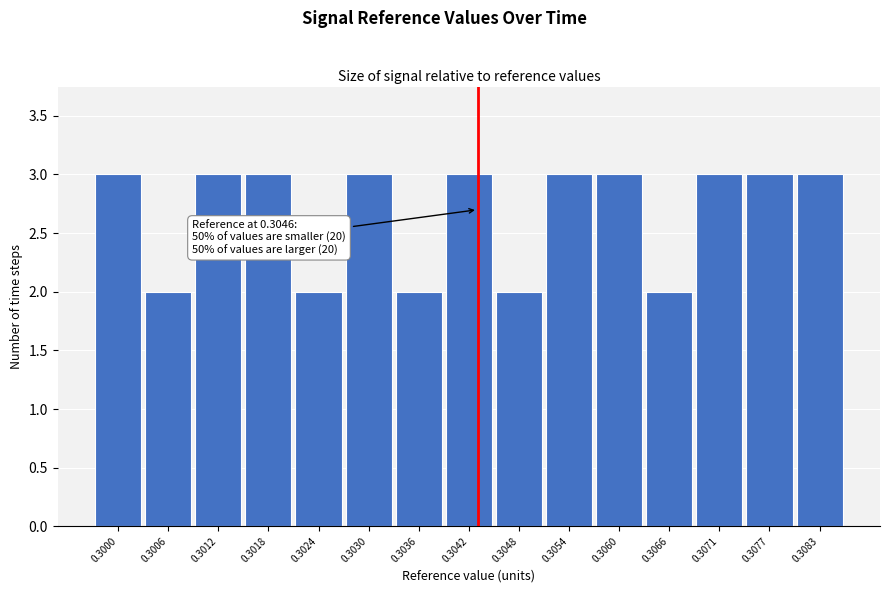

Reading right to left, what are all the values shown in this chart?

3	3	3	2	3	3	2	3	2	3	2	3	3	2	3